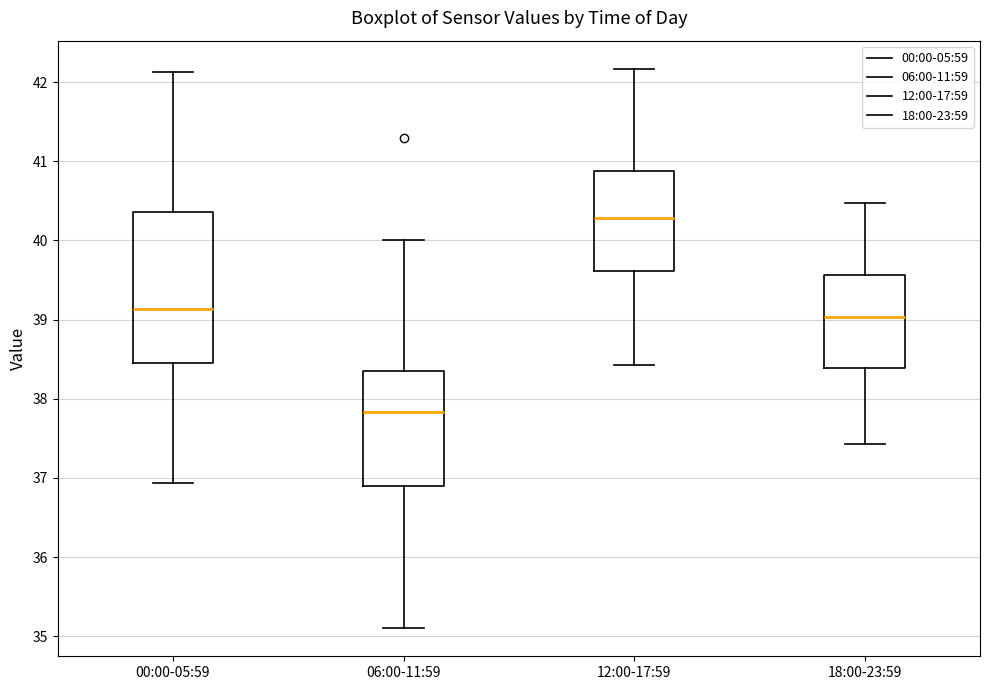

Which box is the tallest, from its lower edge to its upper edge?

00:00-05:59